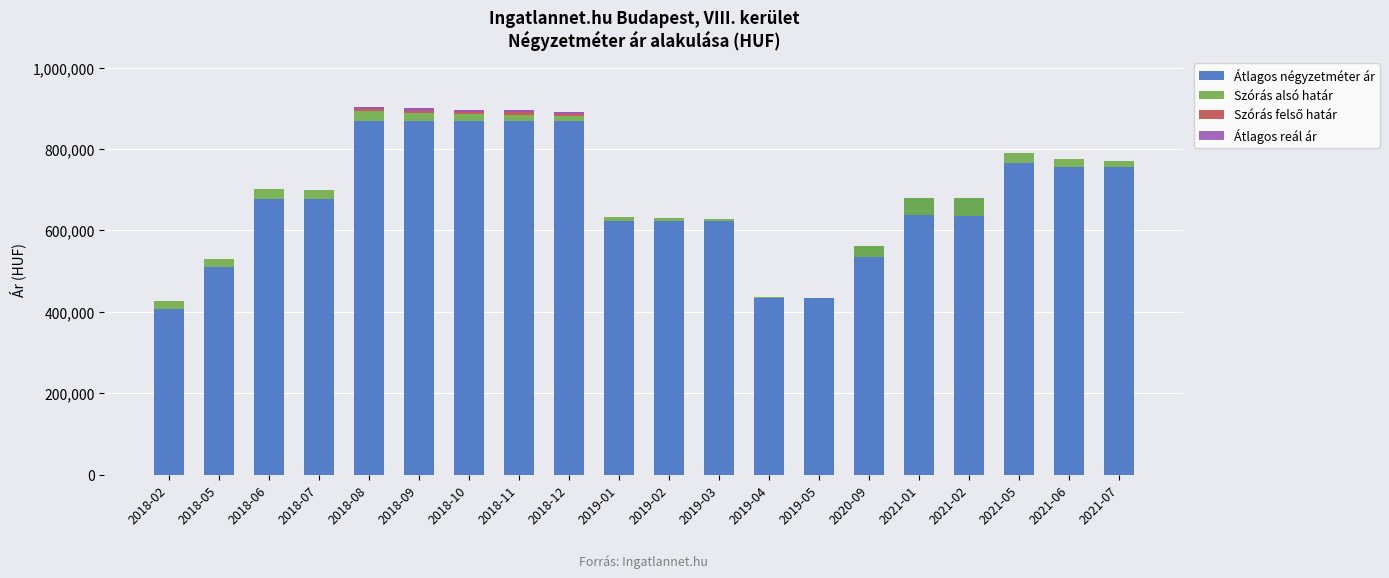

How many Átlagos négyzetméter ár values are between 623076 and 869312?

15